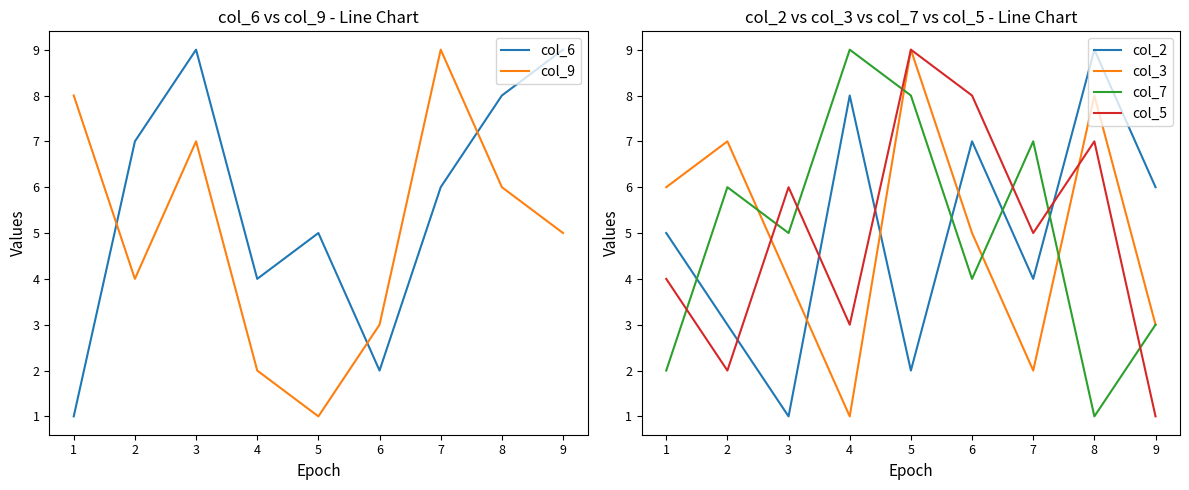

What value does the col_2 series have at 6?

7